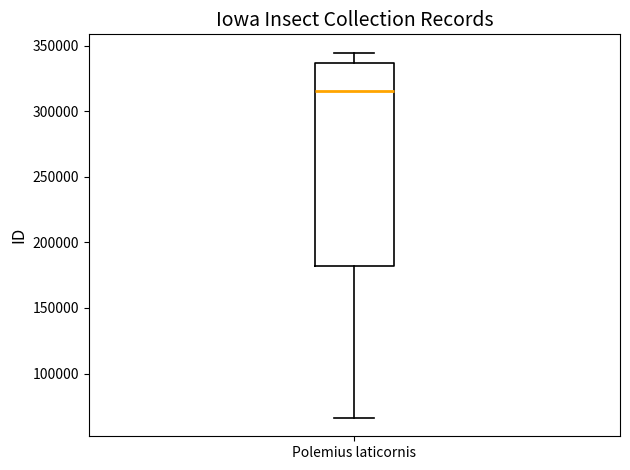

Read this box plot against the y-axis: the position of the median line, the range covered by the box, and the ends of both whiskers. The values are not printed on the chart, so give them approximately, as read against the axis.

median 315000, box 180000 to 335000, whiskers 65000 to 345000